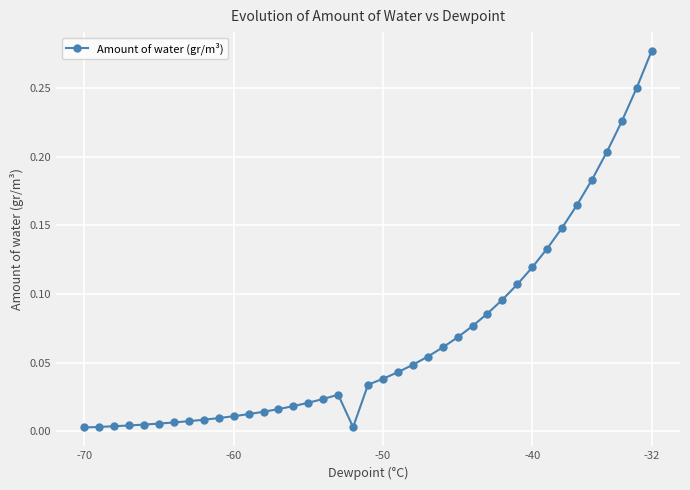

What is the value of the 27th point from the left?

0.1